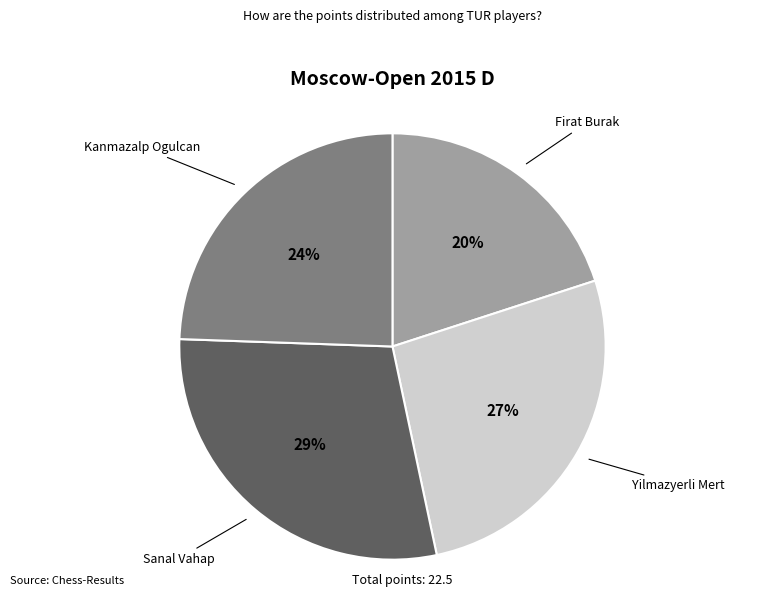

Does any single category account for the majority?

No